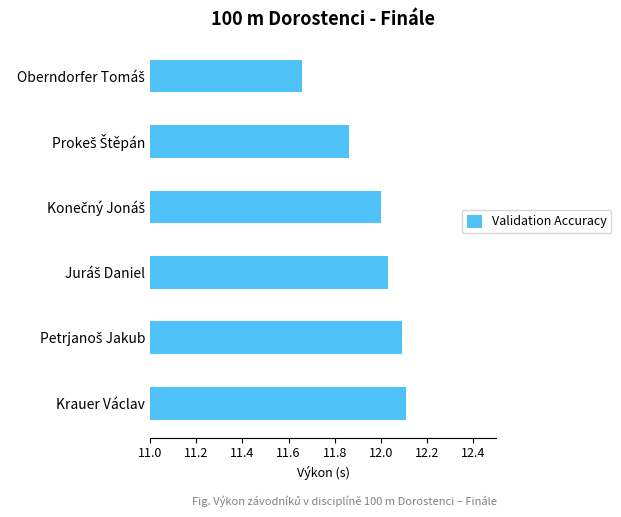

The chart shows a value of 12.1 at Krauer Václav. True or false?

True